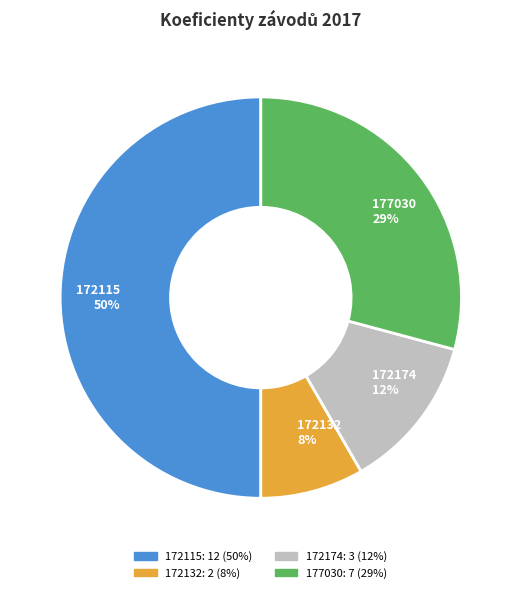

Rank the categories by value from highest to lowest.

172115, 177030, 172174, 172132